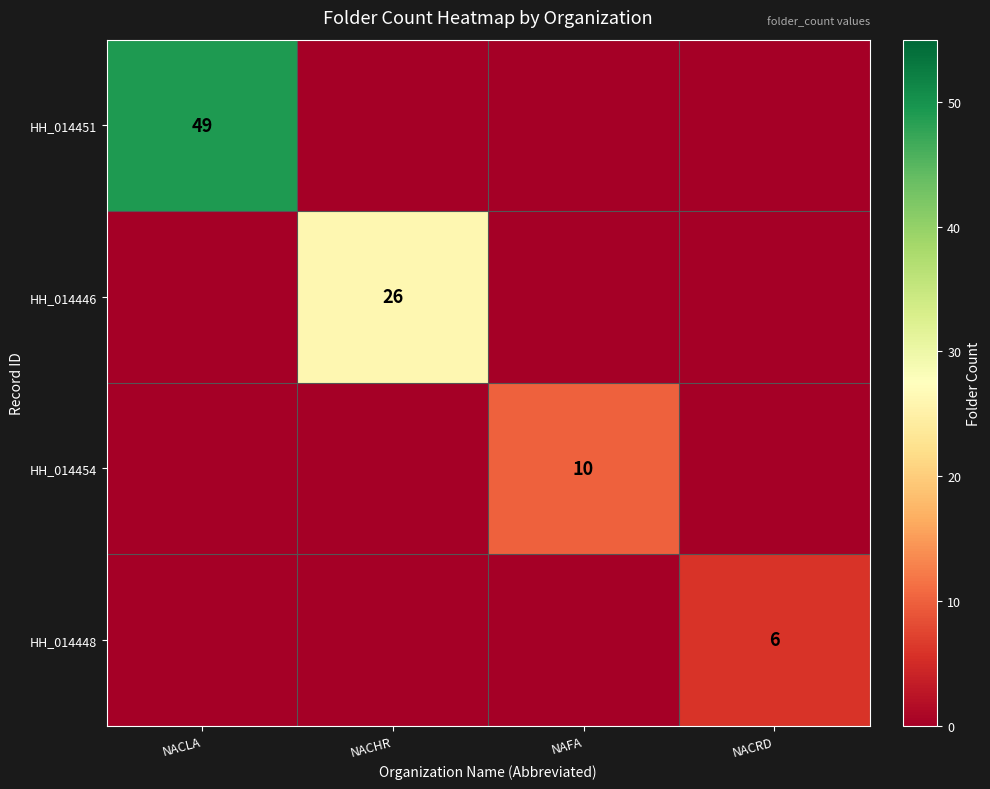

How many distinct data groups are displayed?

4